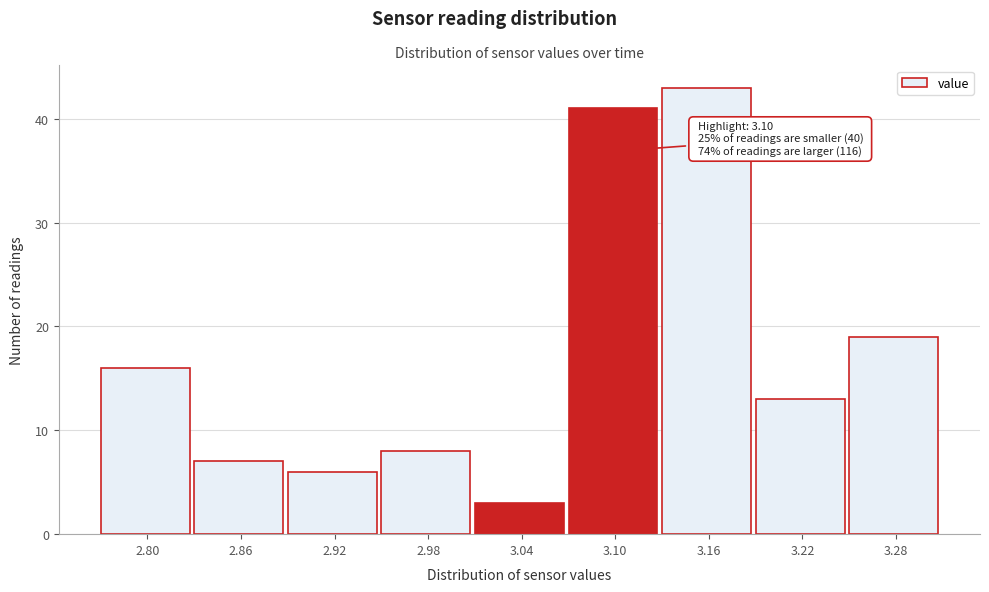

Reading left to right, what are all the values shown in this chart?

2.80=16	2.86=7	2.92=6	2.98=8	3.04=3	3.10=41	3.16=43	3.22=13	3.28=19